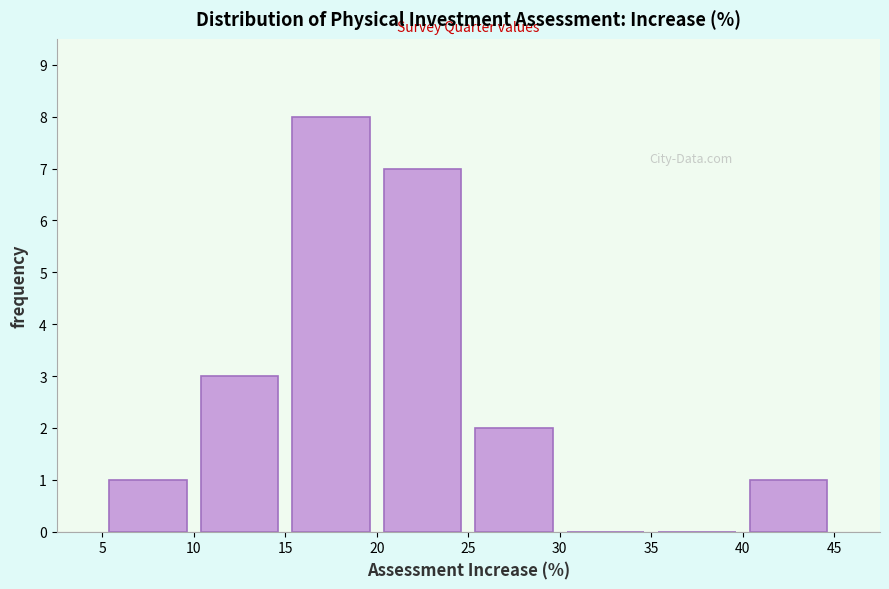

Which range on the x-axis has the tallest bar?

15 to 20